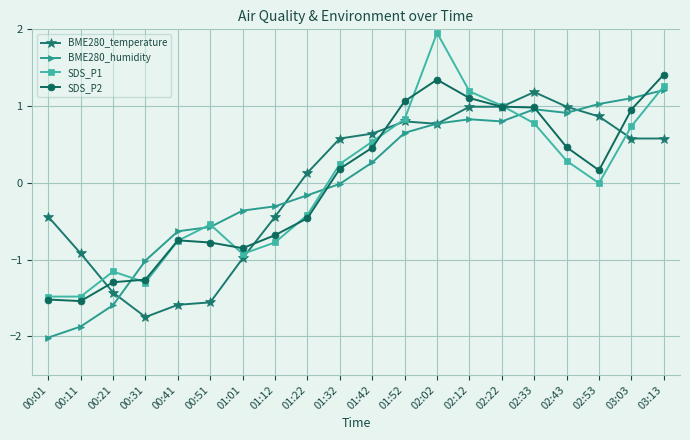

True or false: BME280_humidity has a value of -1.2 at 00:01.

False